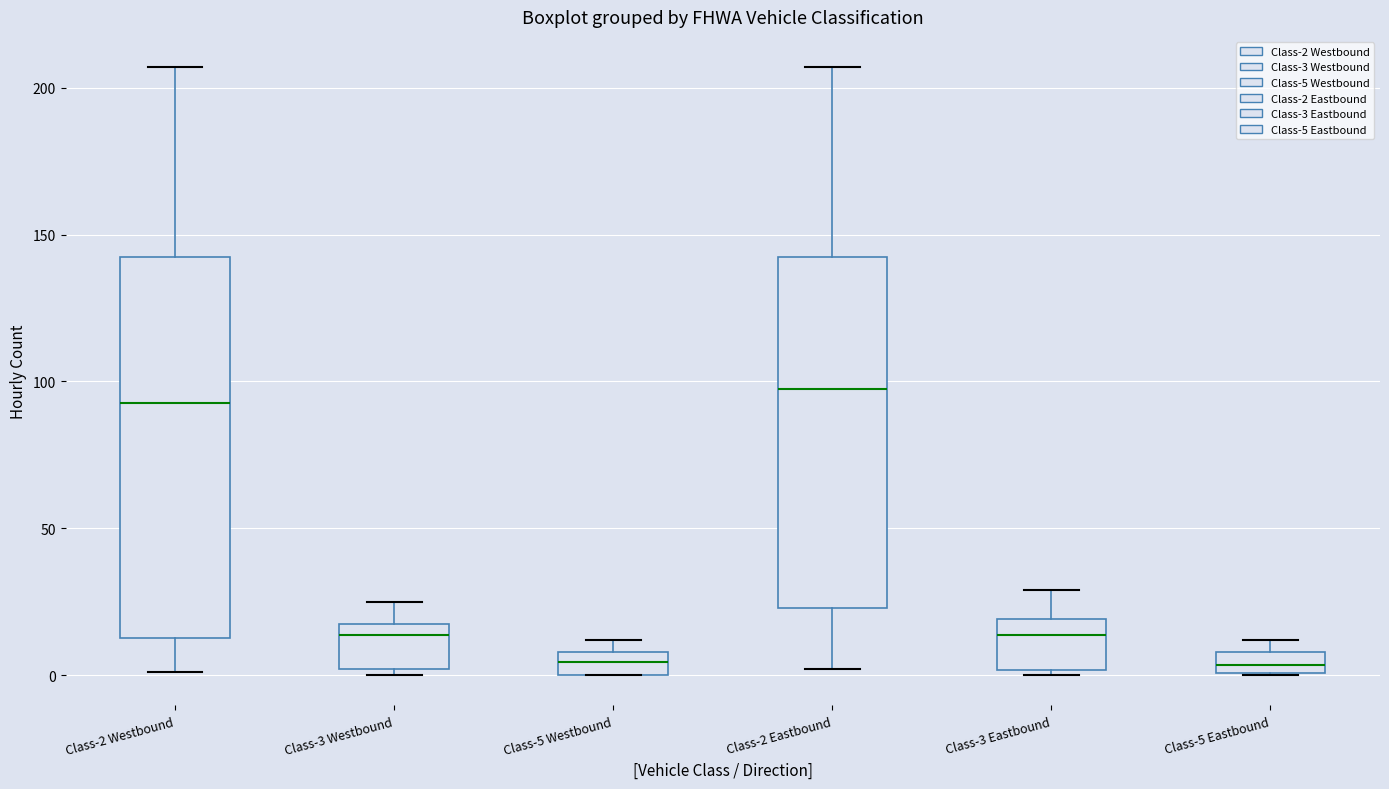

Which box has the highest median line?

Class-2 Eastbound